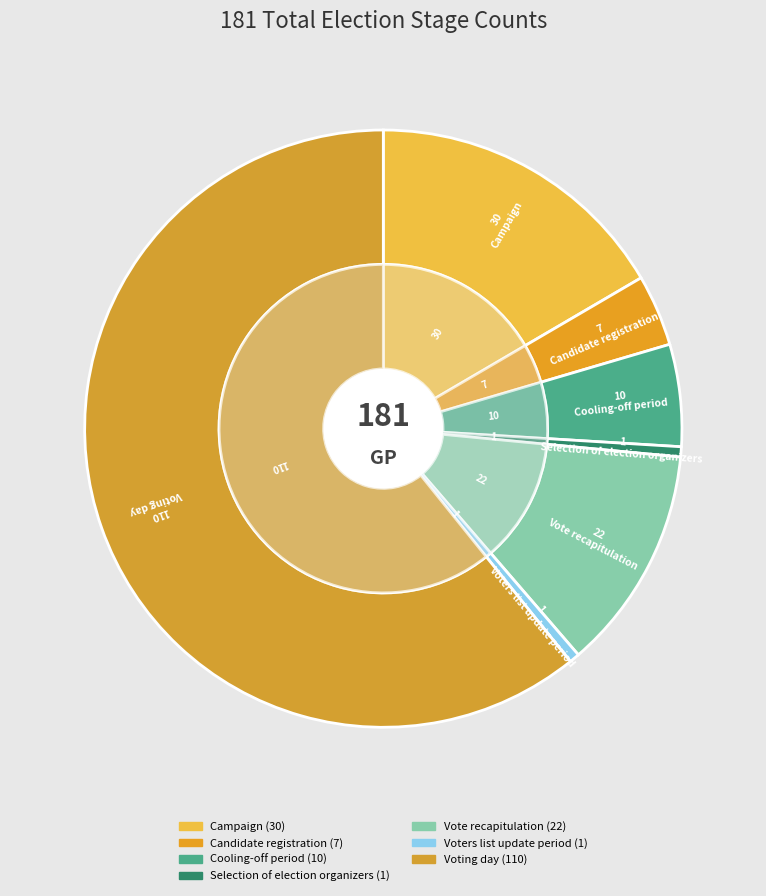

How many slices are in this pie chart?

7